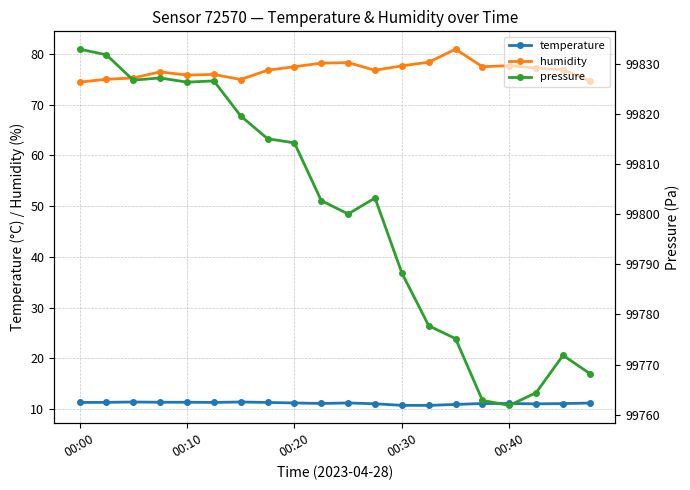

What are all the series names shown in the legend?

temperature, humidity, pressure